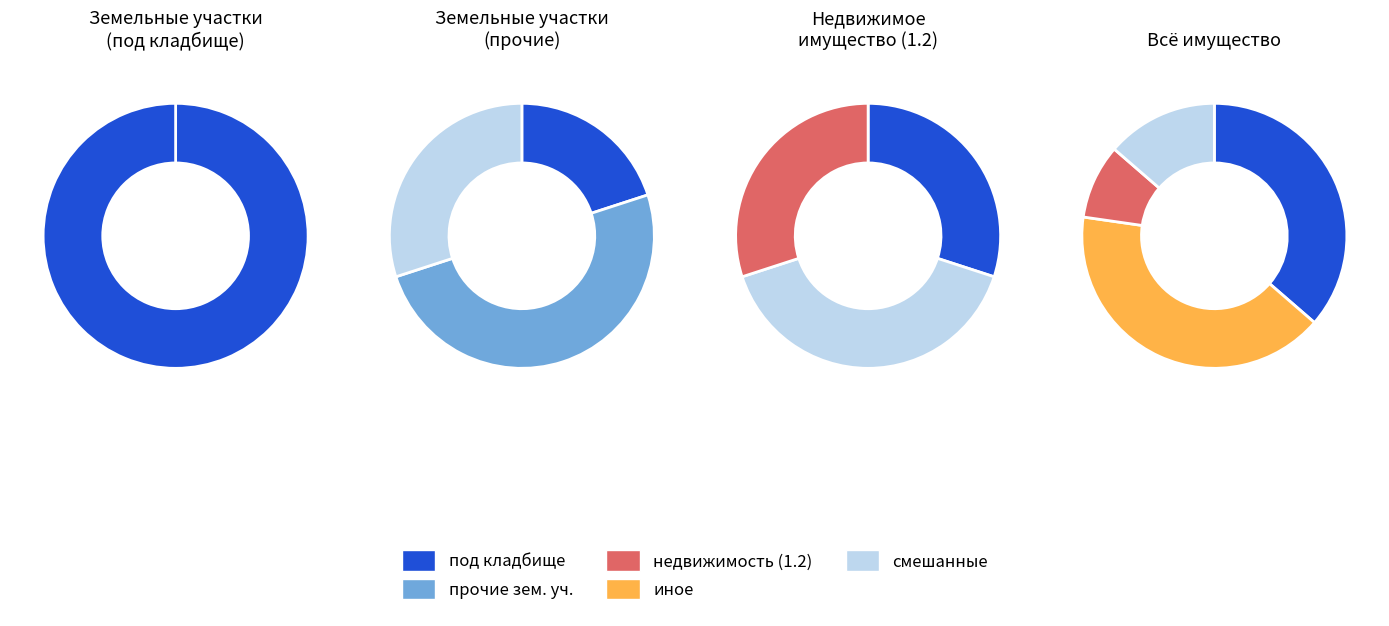

Is there a majority slice in this chart?

Yes